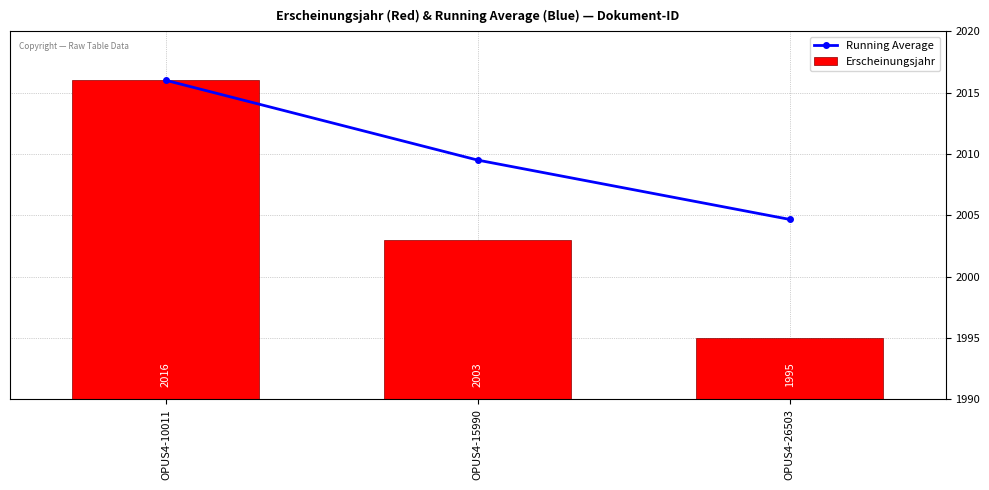

What is the lowest value of the Running Average series?

2004.7